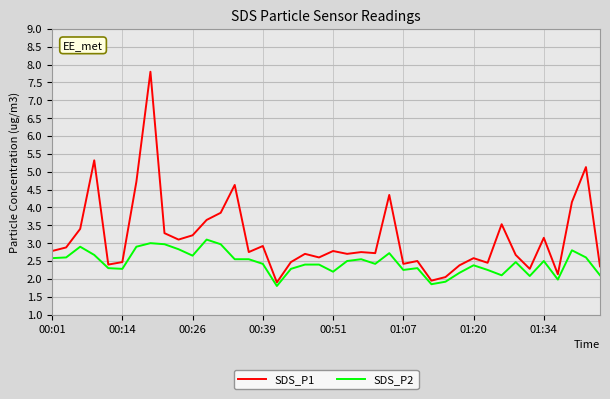

At how many categories does at least one series exceed 2?

38